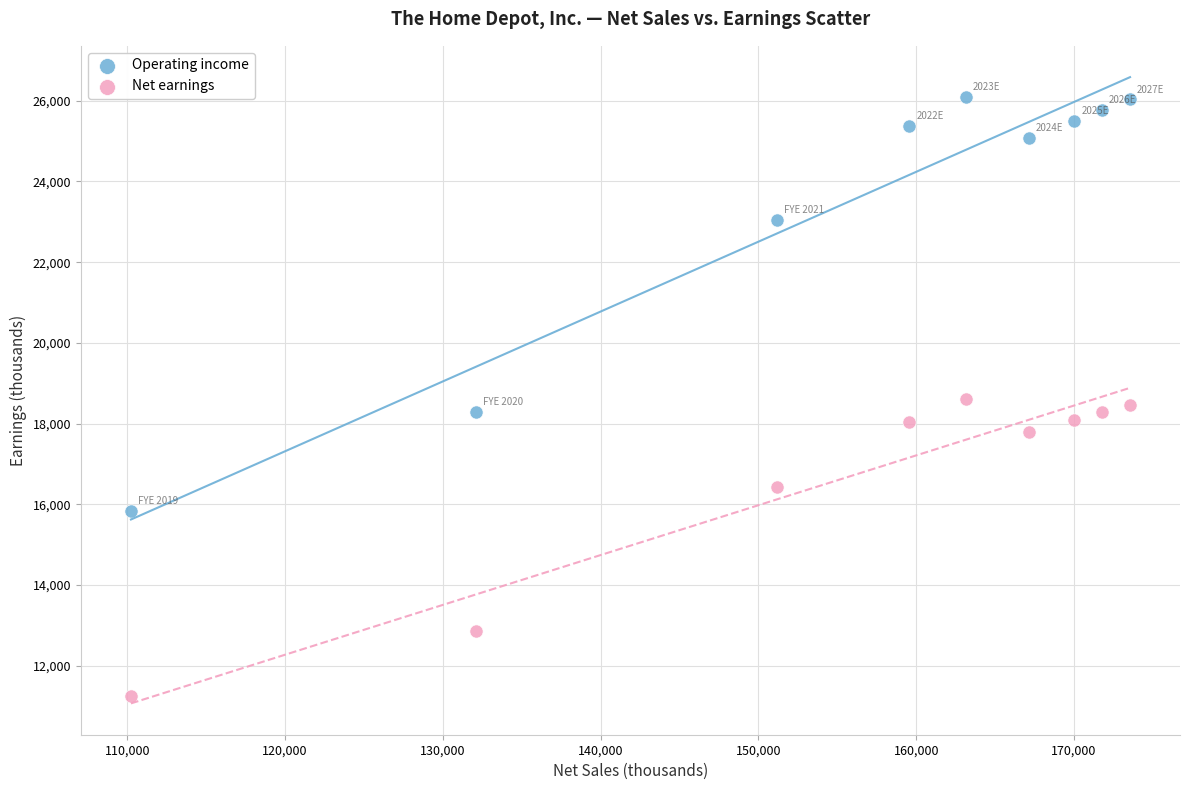

In the Net earnings series, what Y value is closest to 14921?

16433.0